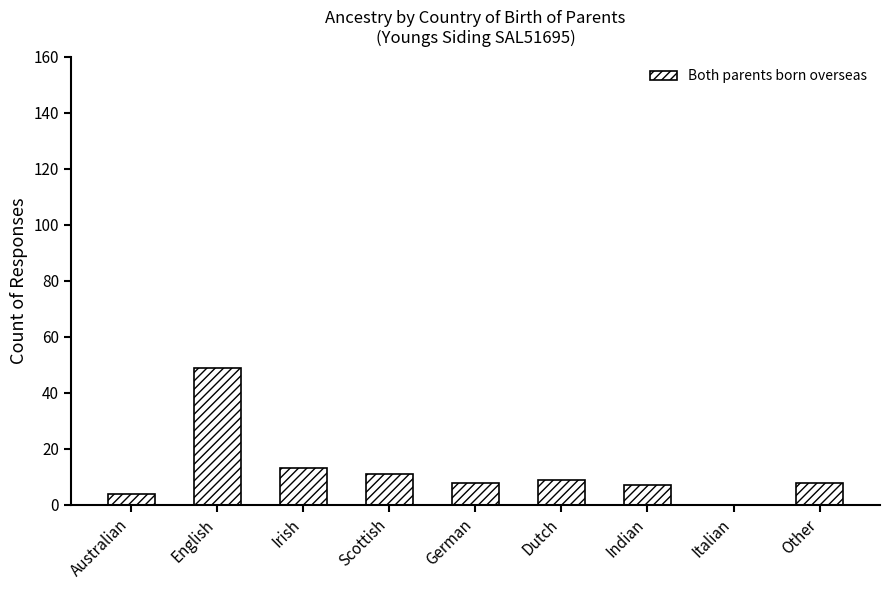

Which label corresponds to the largest value in the chart?

English